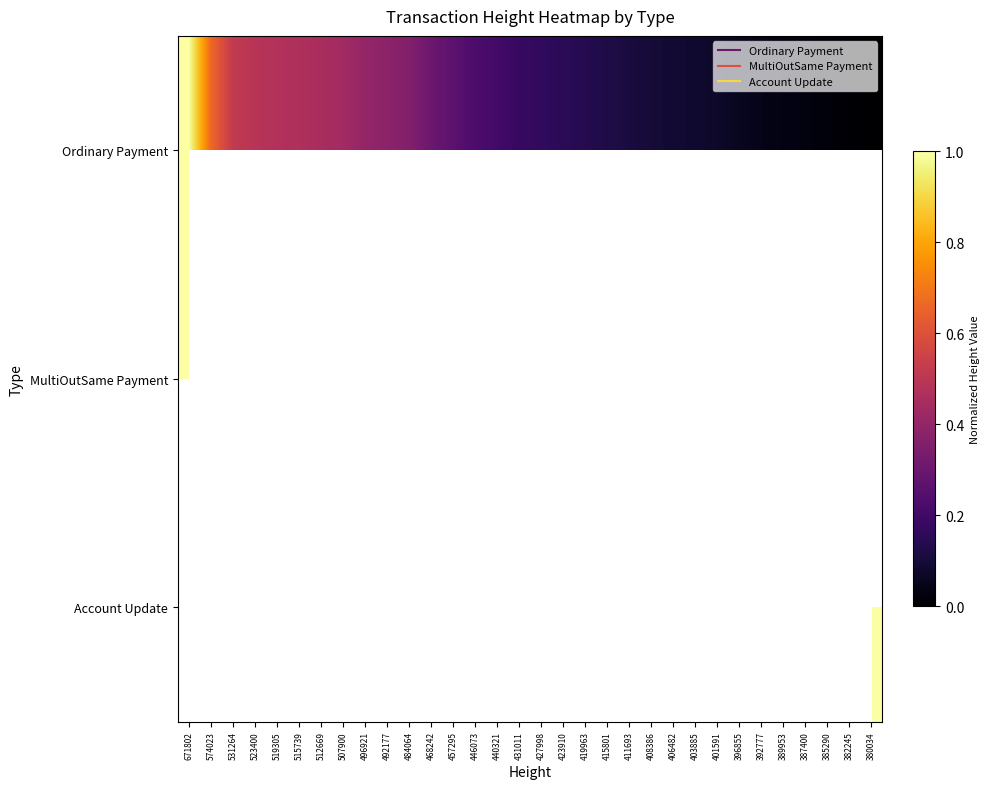

Between 496921 and 415801, which is larger?

496921